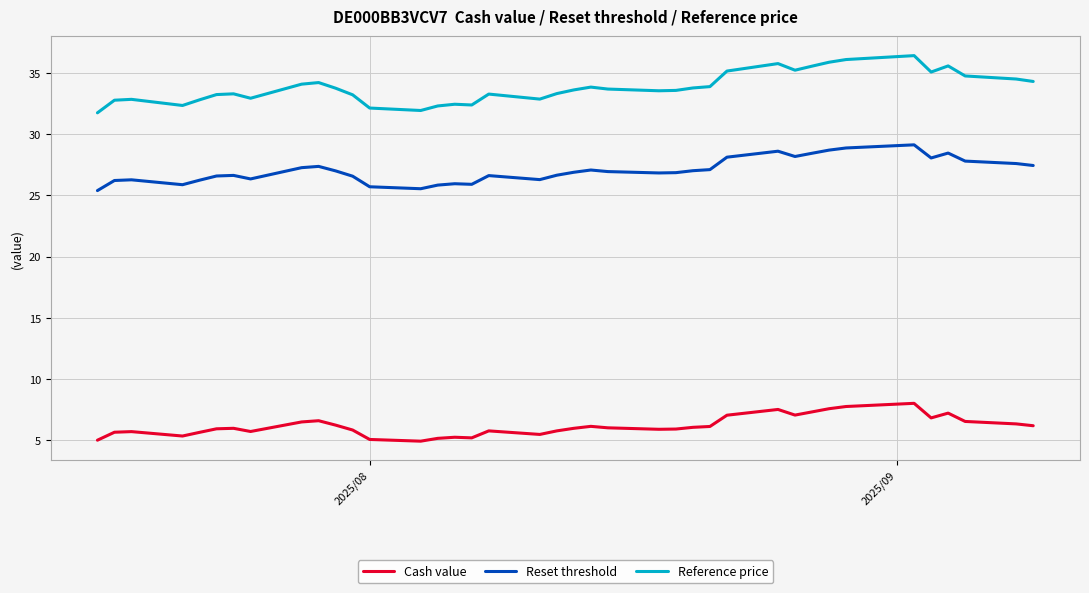

What is the greatest value displayed?

36.4